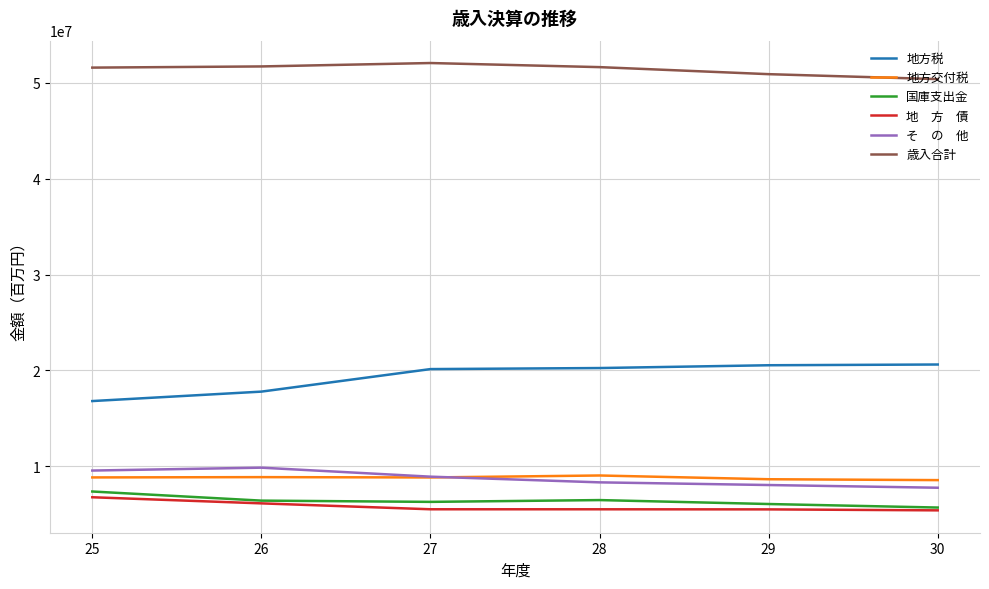

What is the minimum value shown in the chart?

5415019